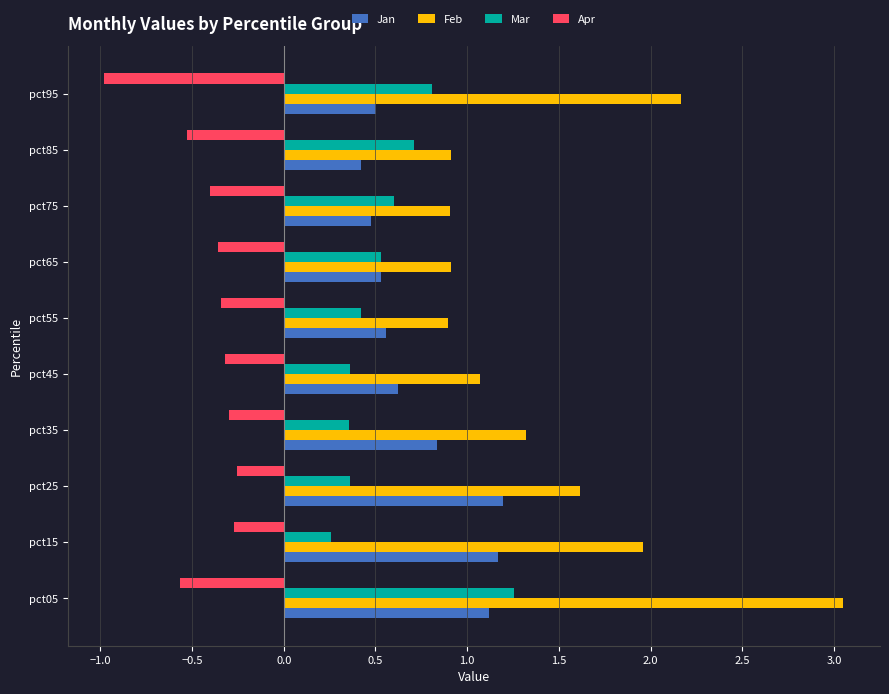

The value of Jan at pct15 is 2.0. True or false?

False